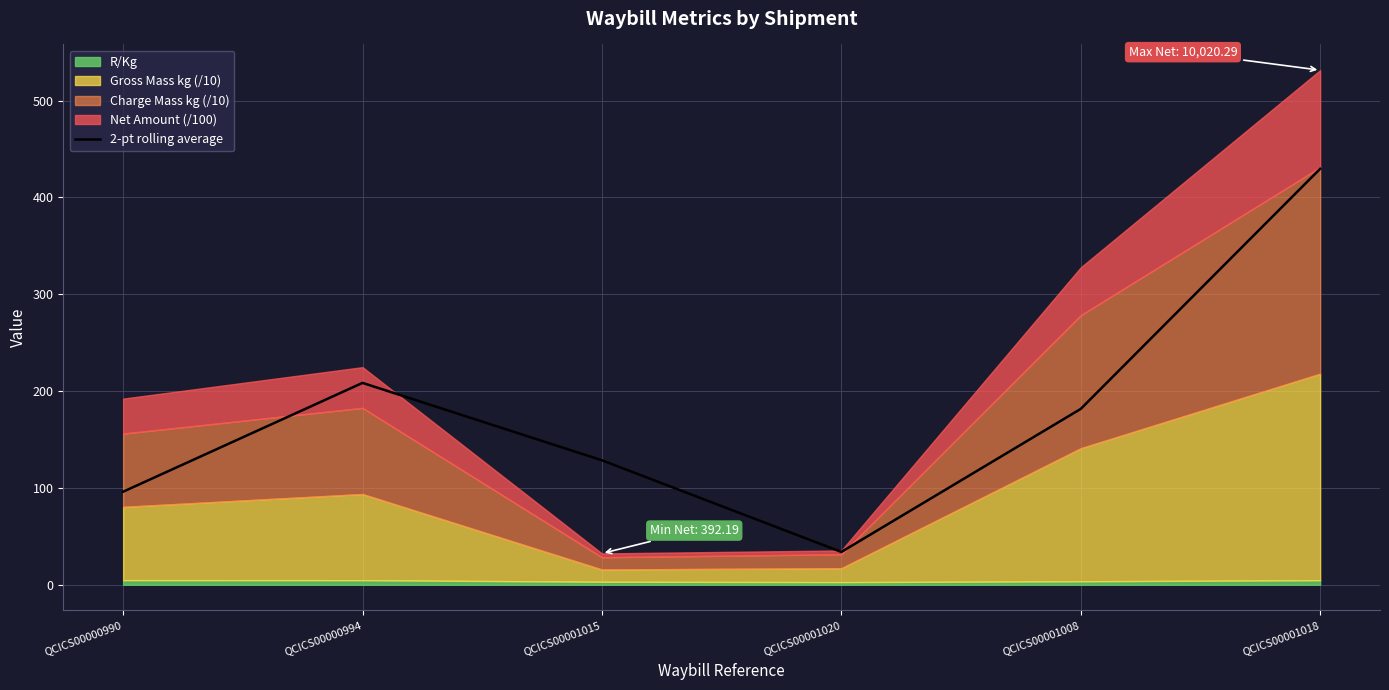

What is the value of the 3rd point from the left?

128.6